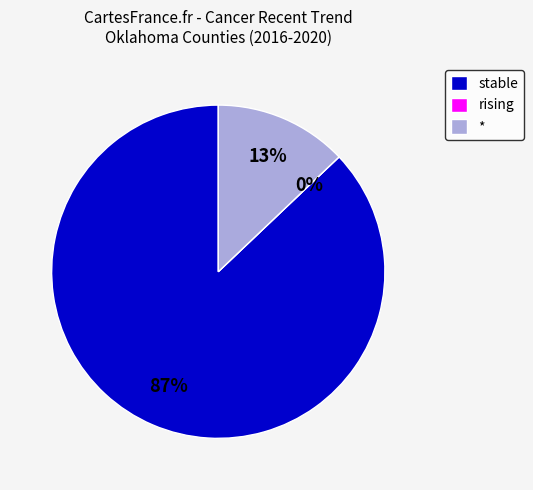

How many slices are in this pie chart?

3